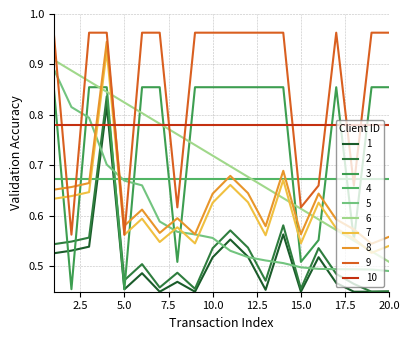

True or false: 1 and 3 intersect in this chart.

True